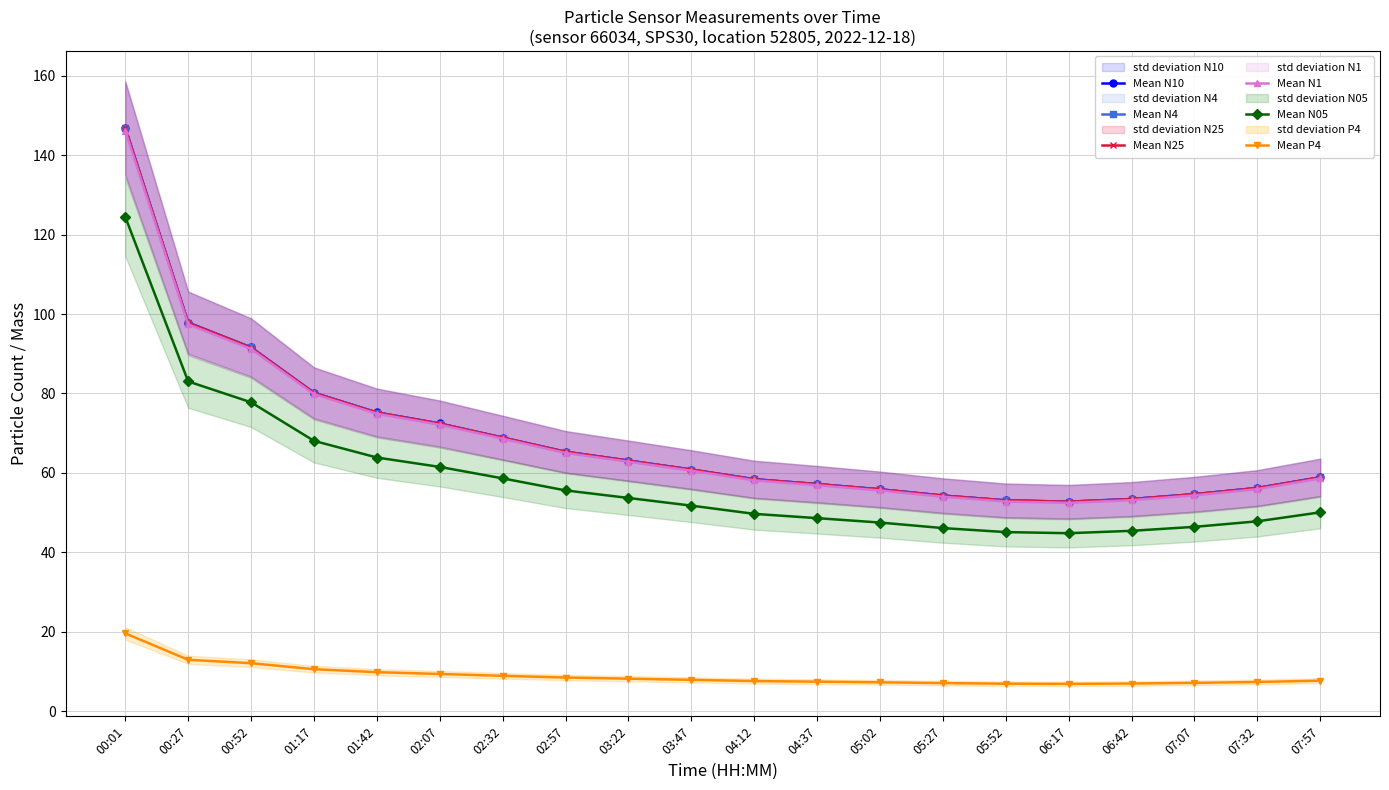

Which series has the largest total across all categories?

Mean N10